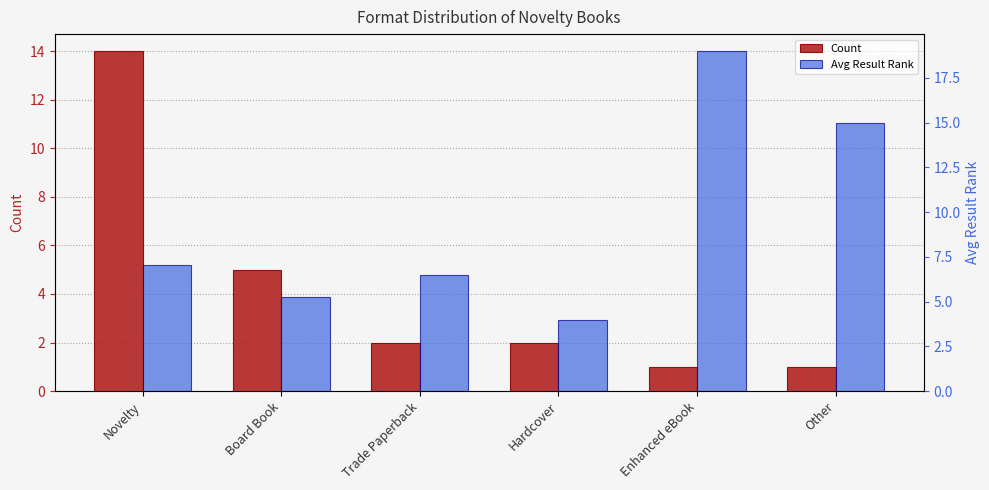

Rank the categories by Avg Result Rank value from lowest to highest.

Hardcover, Board Book, Trade Paperback, Novelty, Other, Enhanced eBook